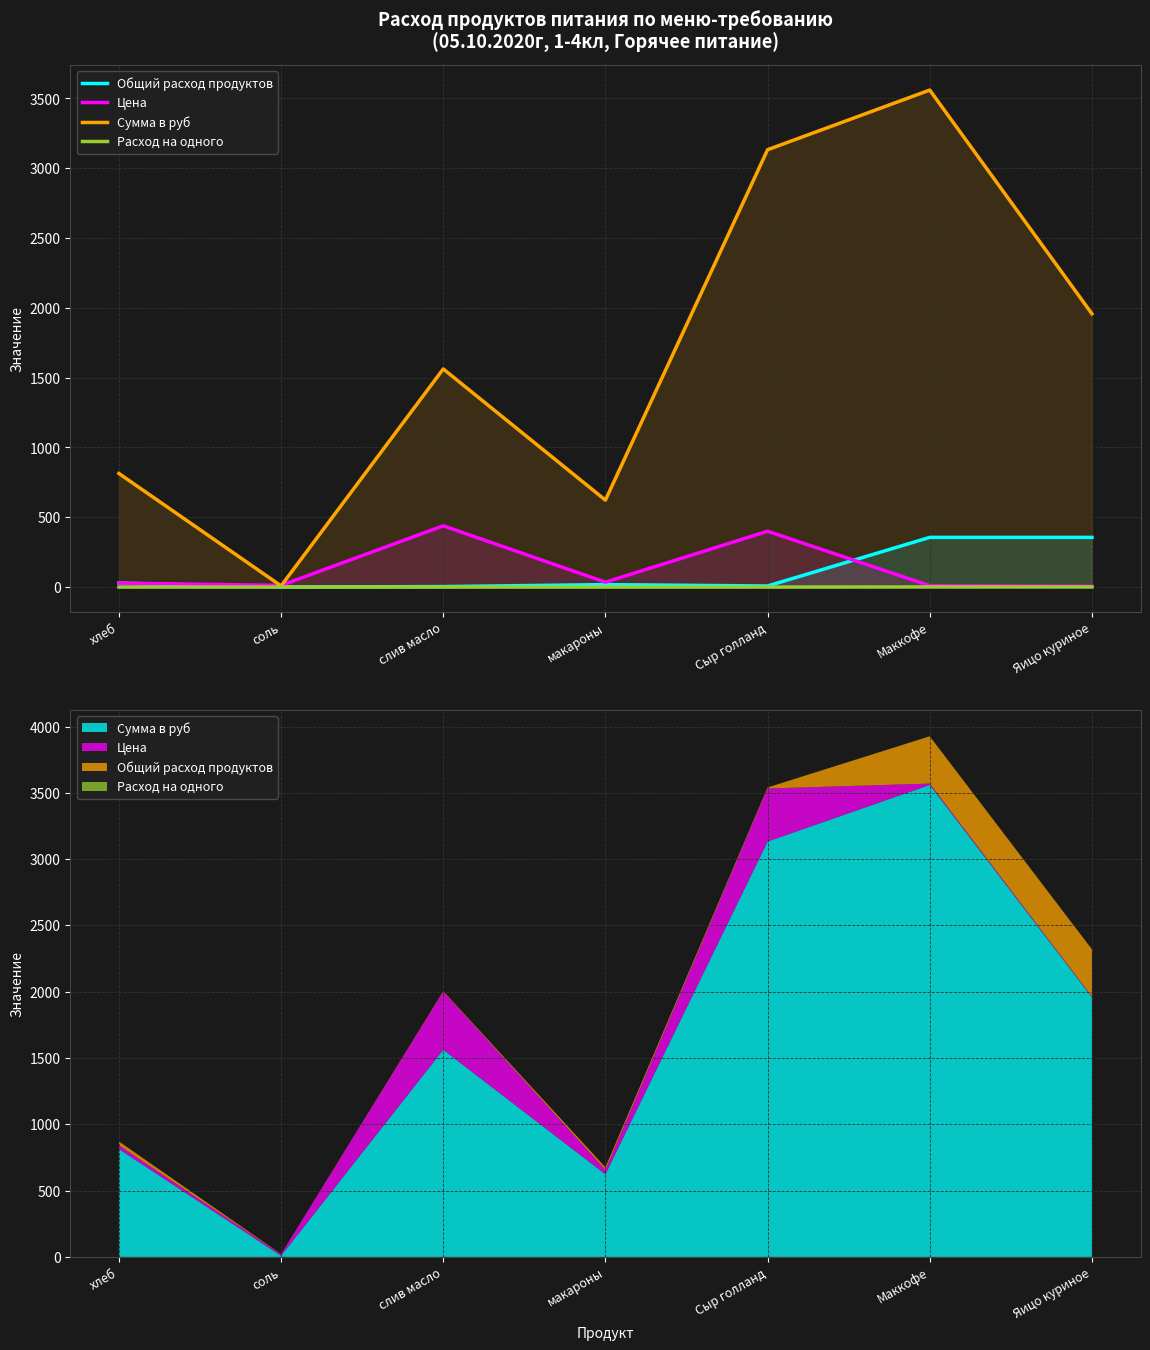

The Расход на одного series shows 0.1 at хлеб. True or false?

False